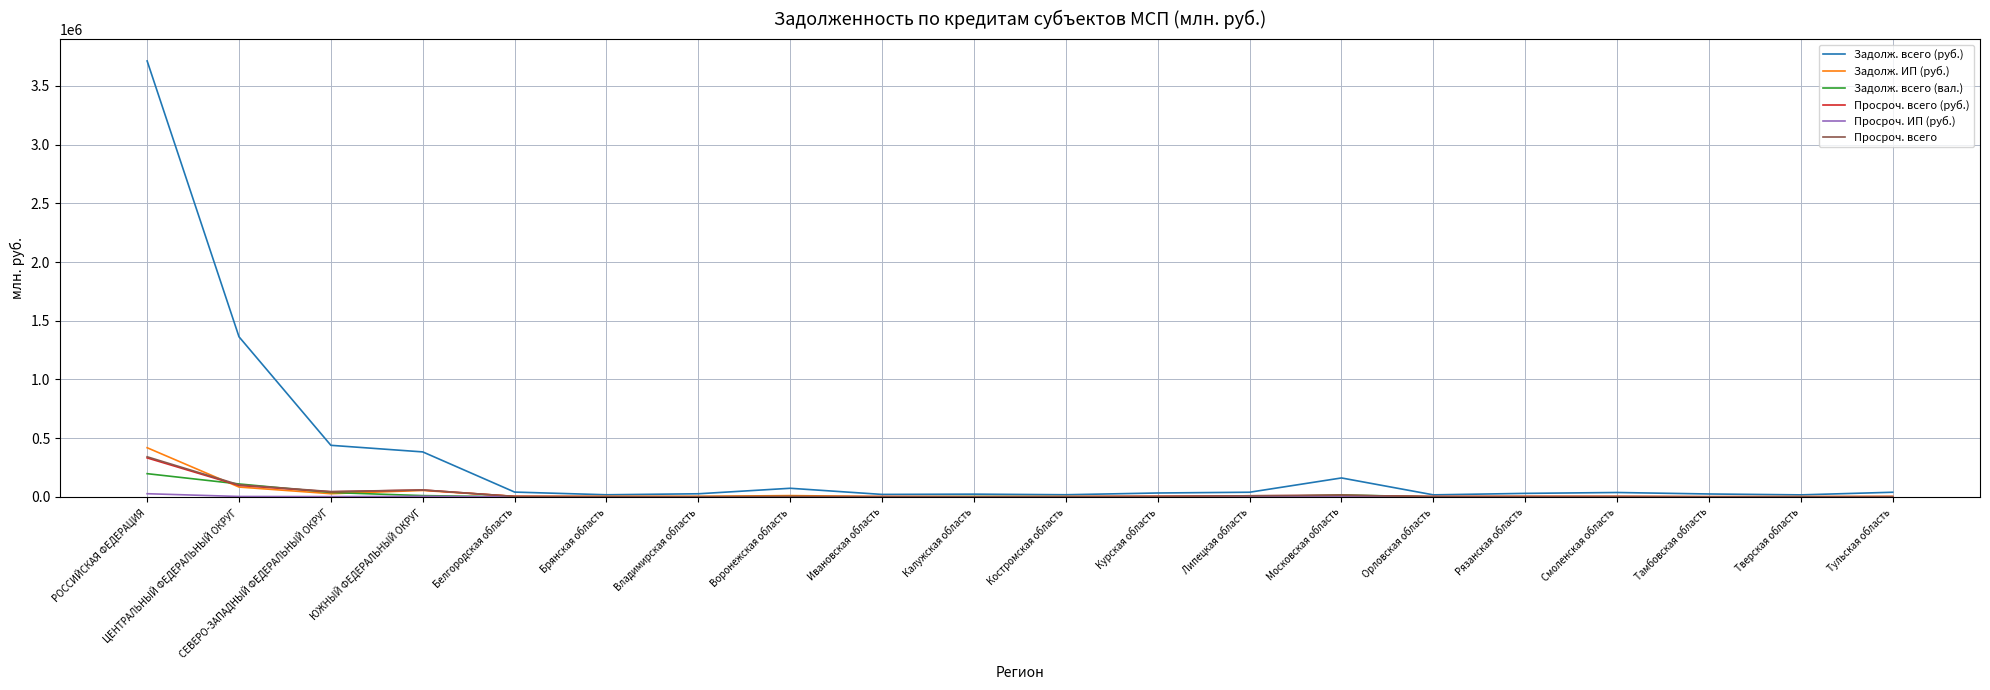

Which series has the largest range (max minus min)?

Задолж. всего (руб.)